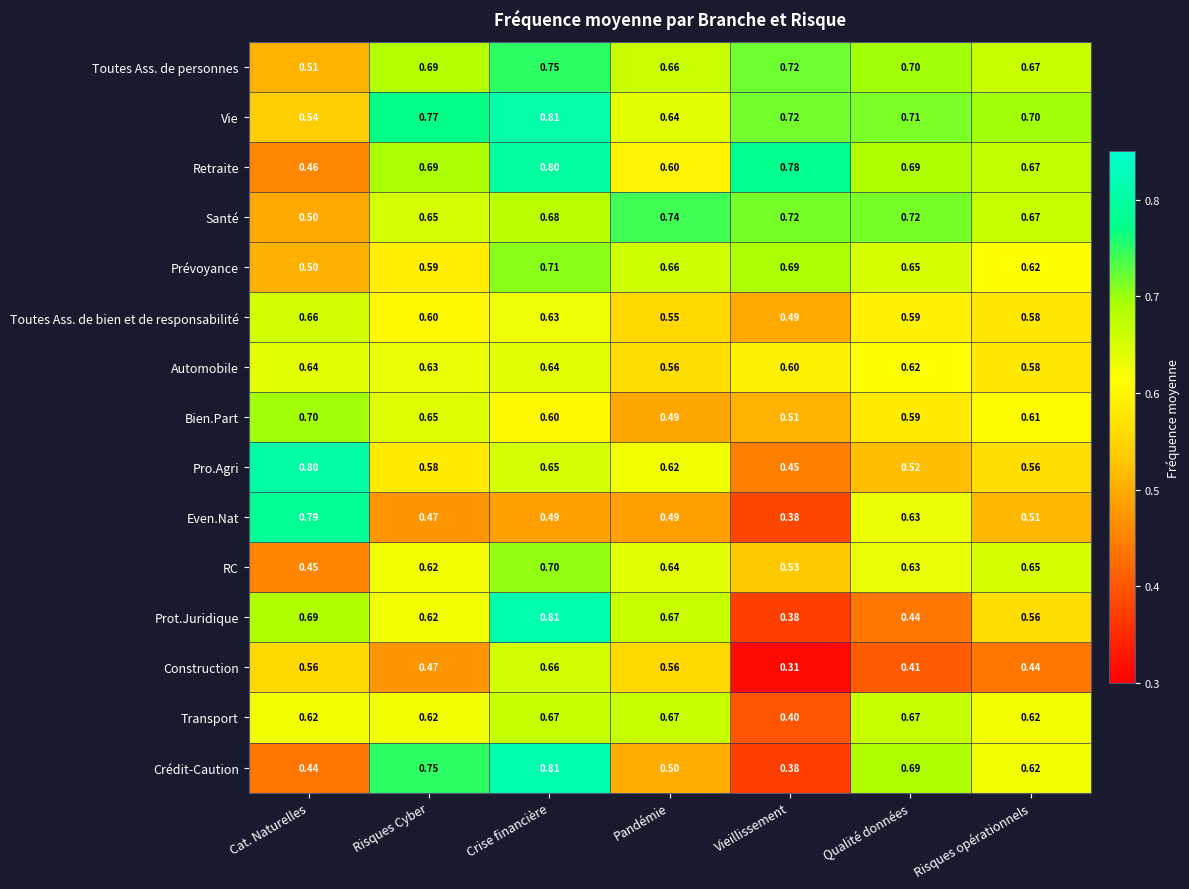

Where is Even.Nat nearest to the value 0?

Vieillissement